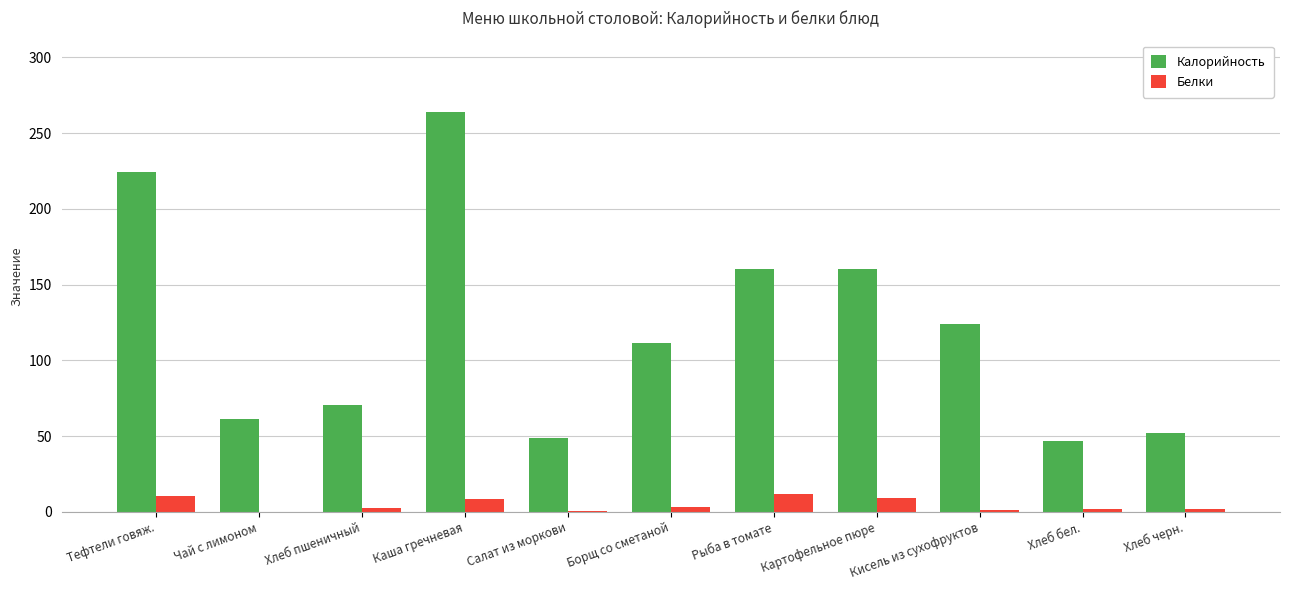

What is the maximum value for Калорийность?

263.8